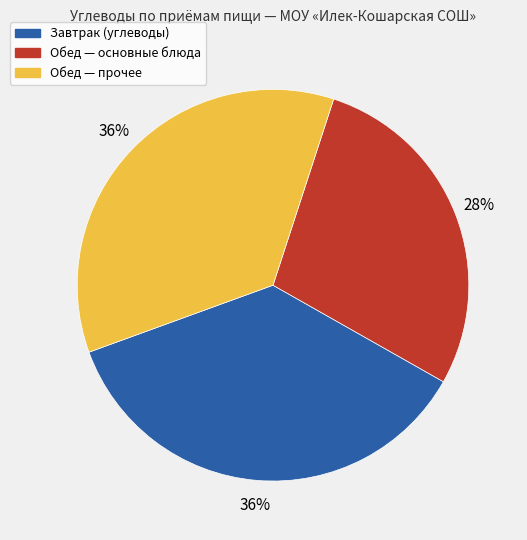

To the nearest percent, what percentage of the pie is Обед — основные блюда?

28%